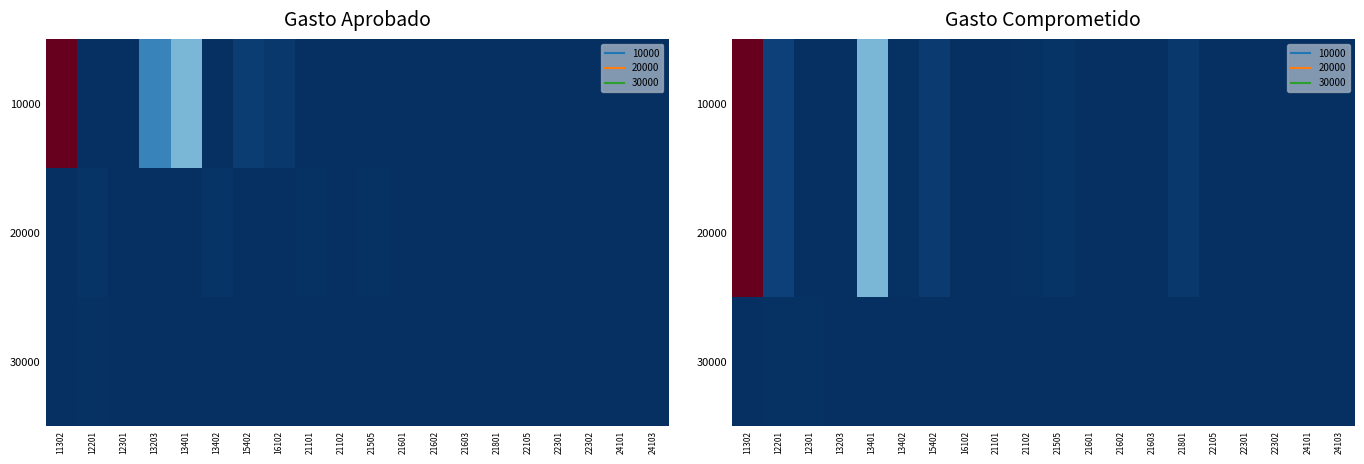

Rank the series by their maximum value, from lowest to highest.

30000, 10000, 20000